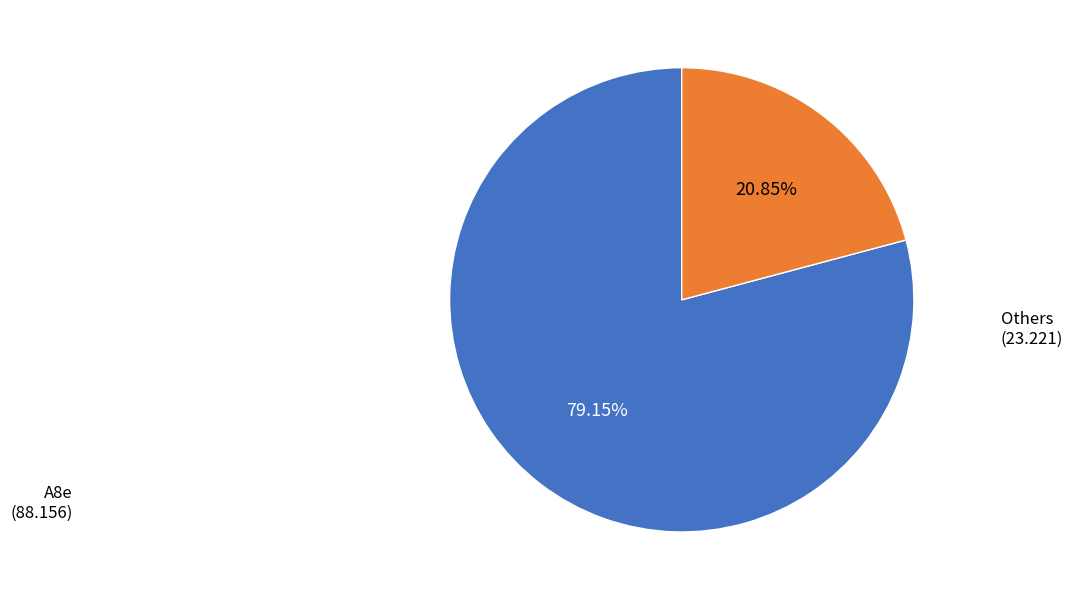

Does any single category account for the majority?

Yes